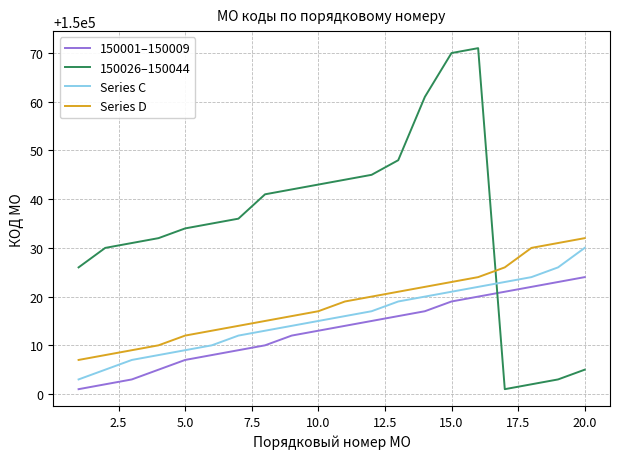

What are all the series names shown in the legend?

150001–150009, 150026–150044, Series C, Series D